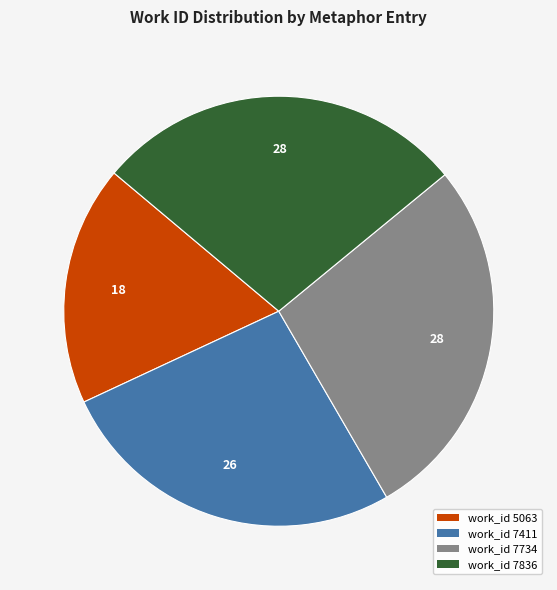

Is there a majority slice in this chart?

No